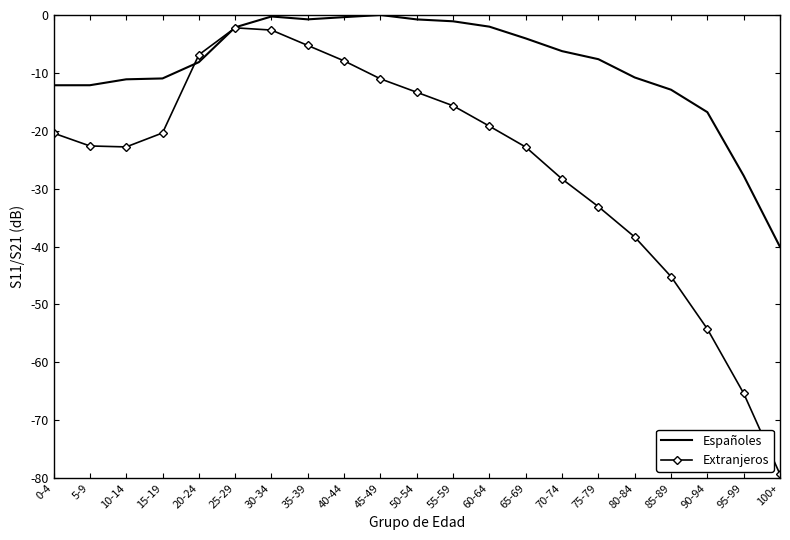

At which category is the sum across all series the highest?

30-34